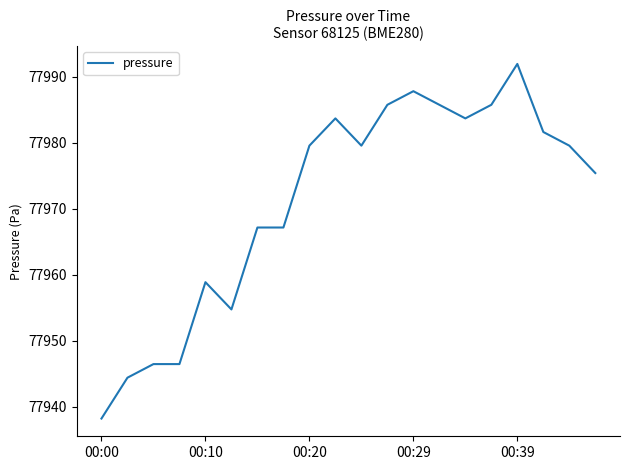

What is the maximum value shown in the chart?

77992.0